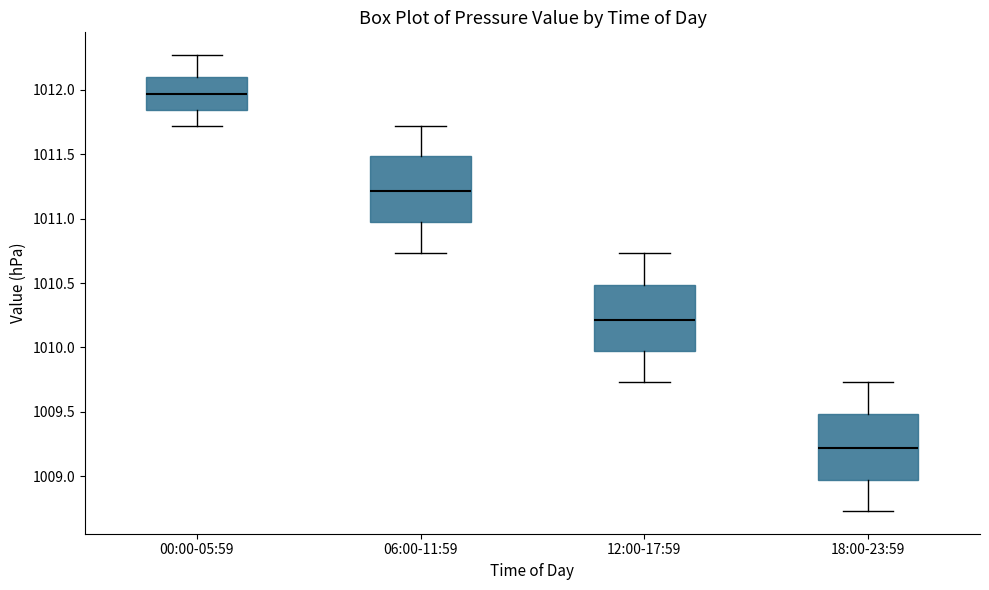

Which box has the highest median line?

00:00-05:59